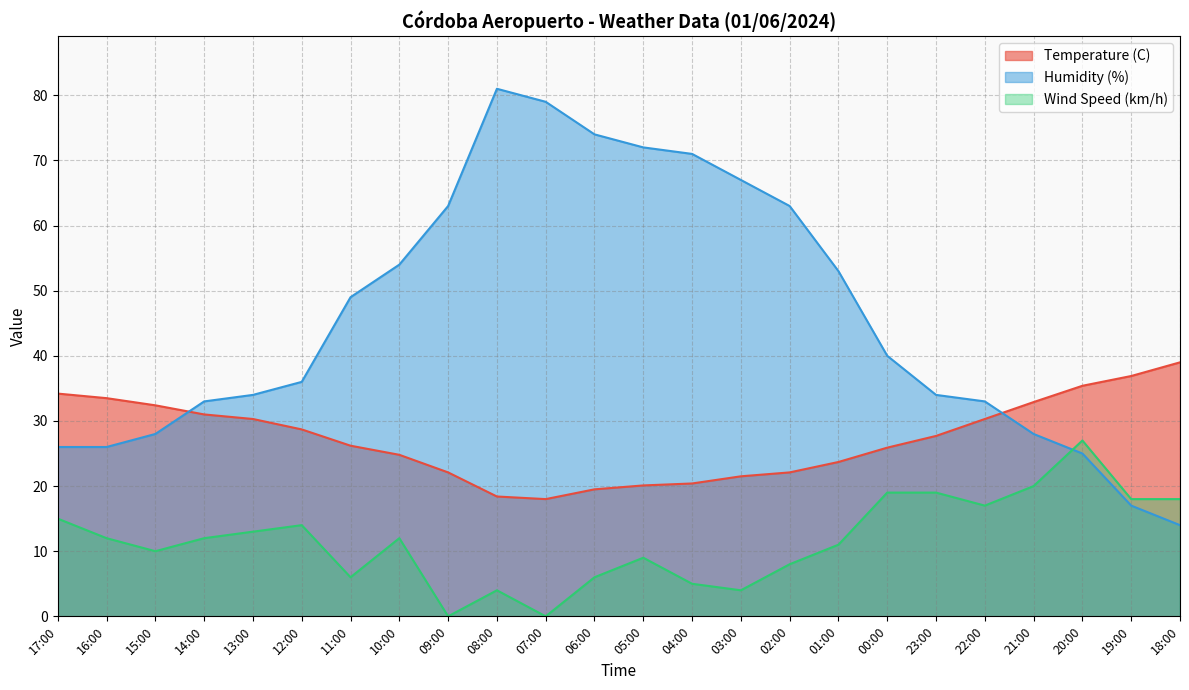

Read the Temperature (C) value at 13:00.

30.3